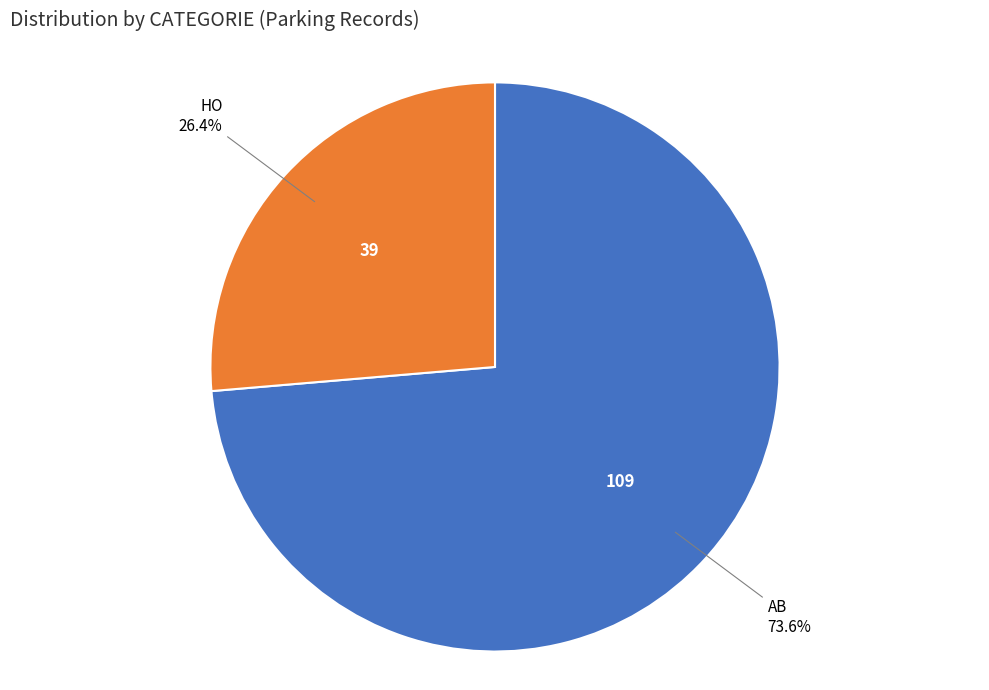

Rank the categories by value from lowest to highest.

HO, AB